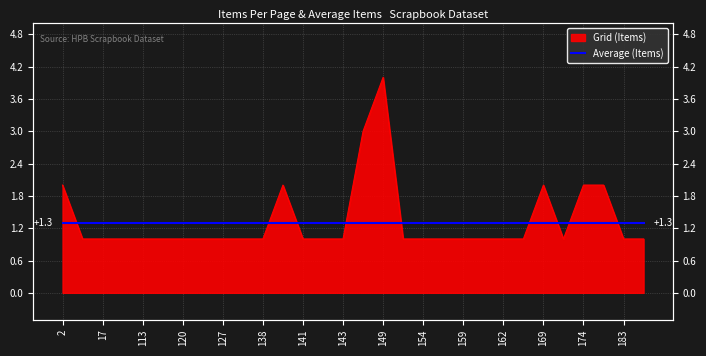

Reading left to right, transcribe all the data shown in this chart.

2	1	1	1	1	1	1	1	1	1	1	2	1	1	1	3	4	1	1	1	1	1	1	1	2	1	2	2	1	1